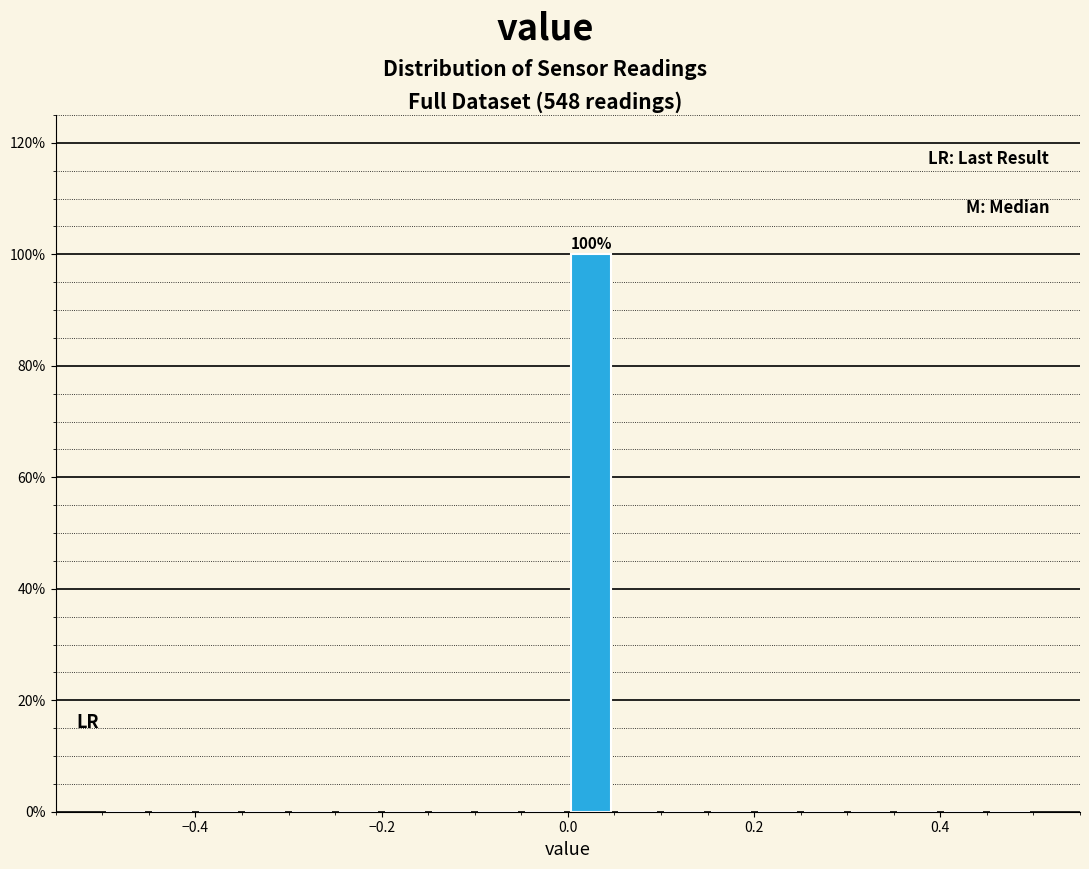

Read against the x-axis, roughly where is the centre of the tallest bar?

0.02